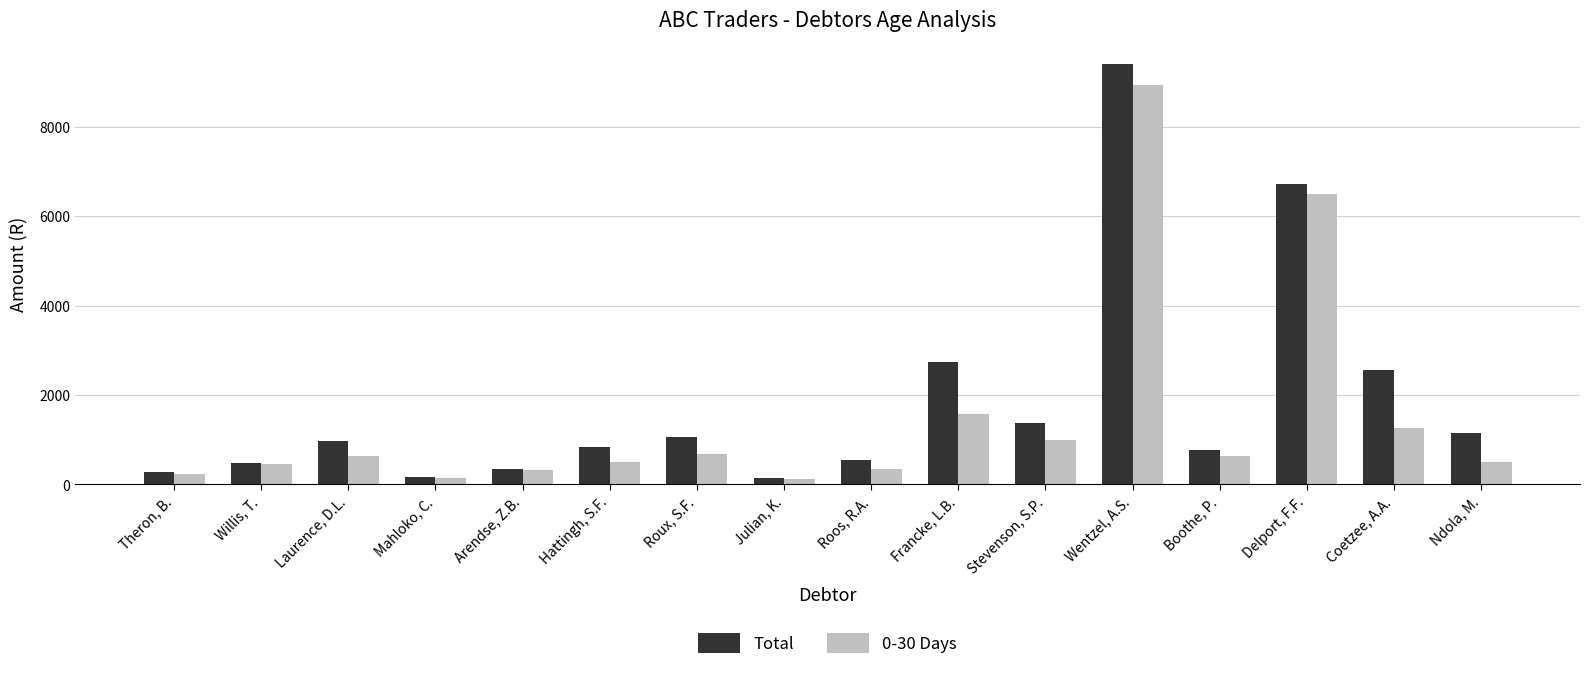

At which category is the sum across all series the highest?

Wentzel, A.S.